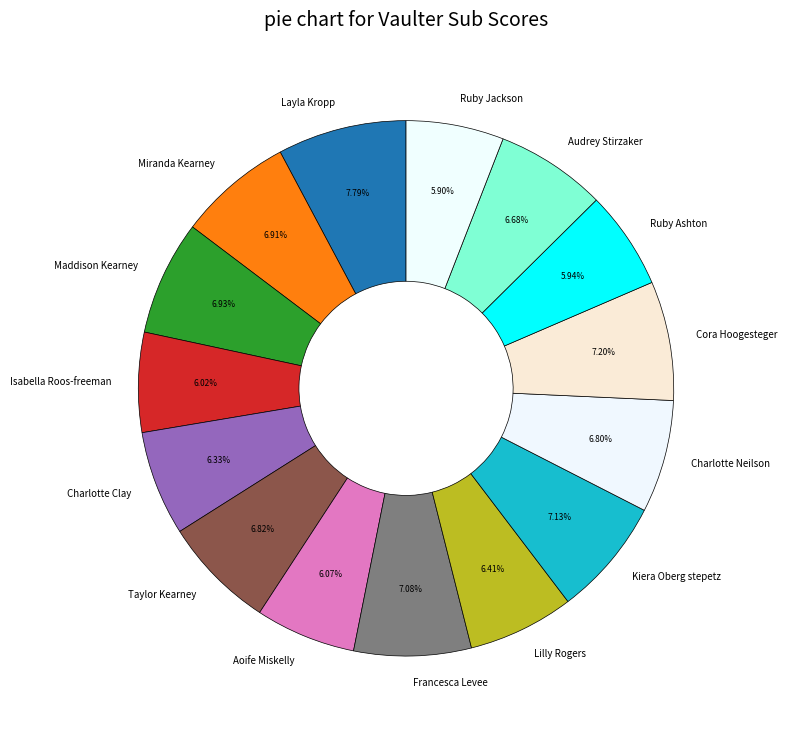

Which slice is the largest?

Layla Kropp